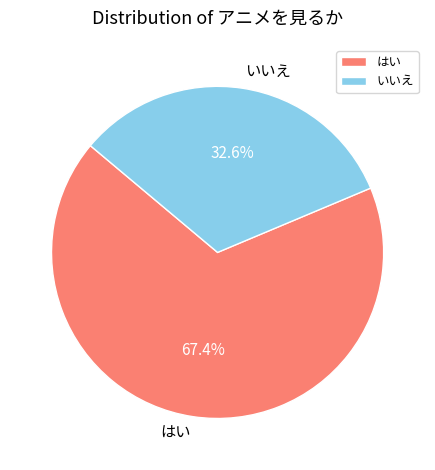

Which has a higher value, いいえ or はい?

はい